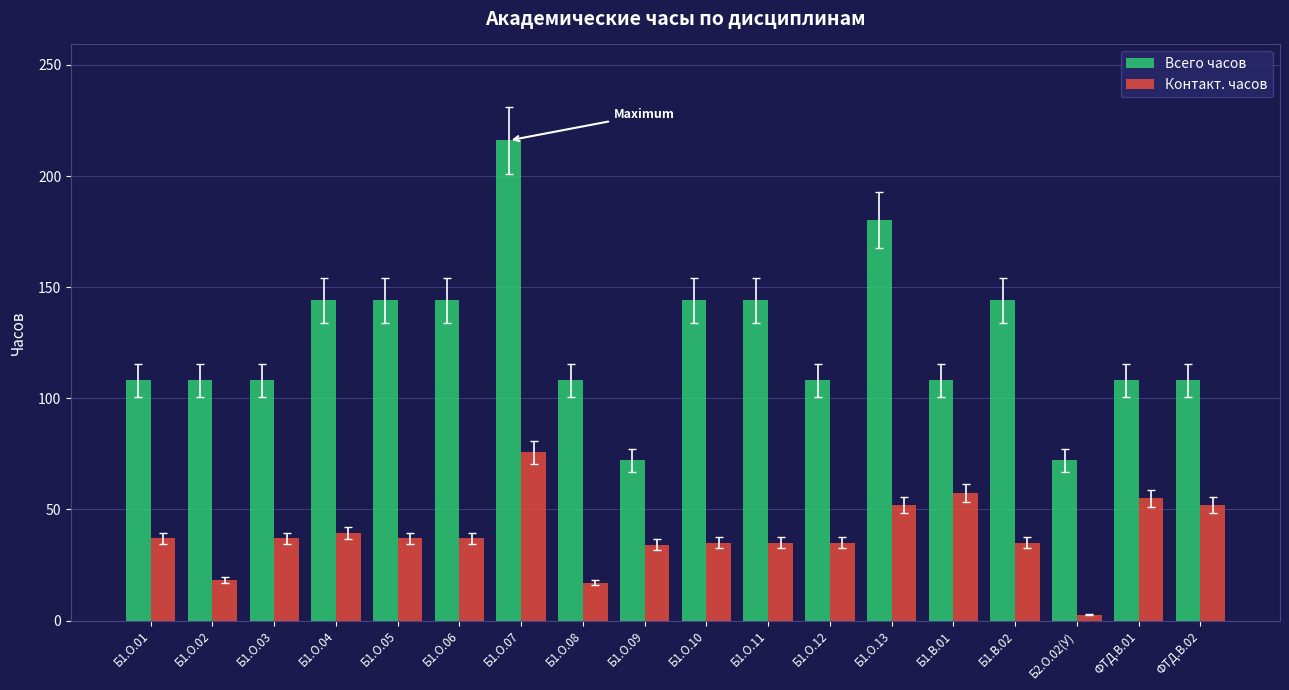

Rank the series by their average value, from lowest to highest.

Контакт. часов, Всего часов